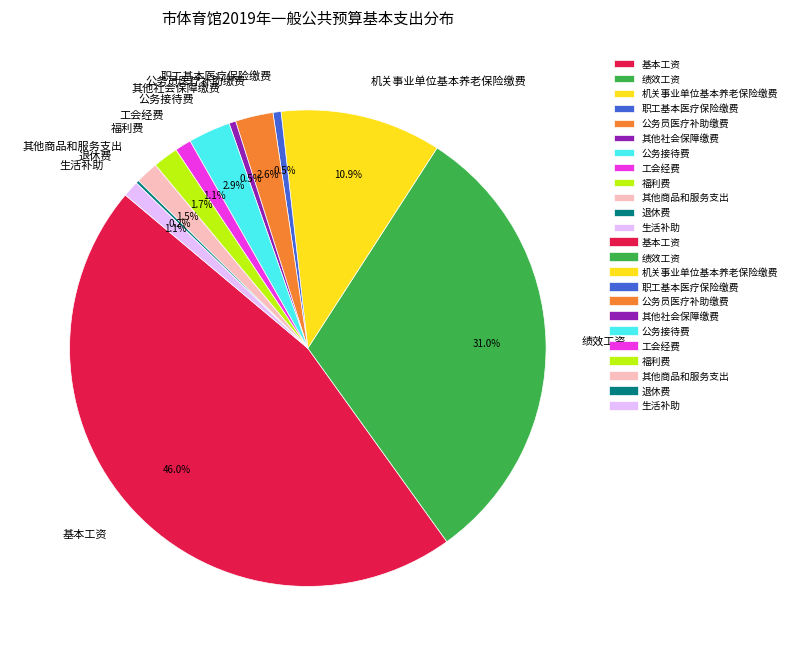

What portion of the pie excludes 其他商品和服务支出?

98.5%